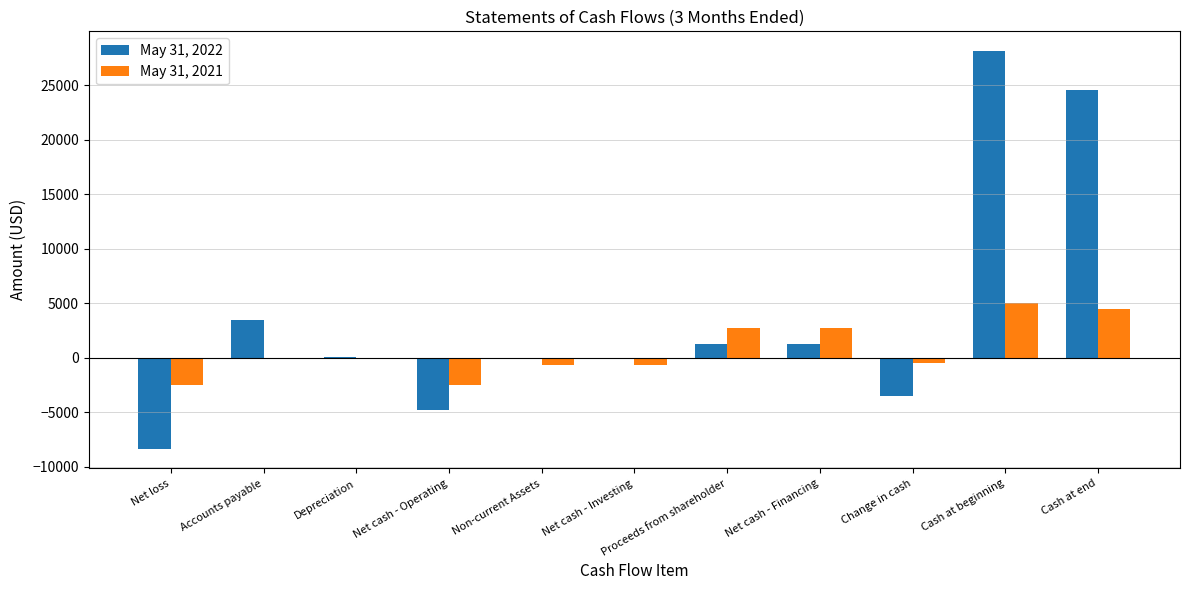

What is the average value of the May 31, 2021 series?

724